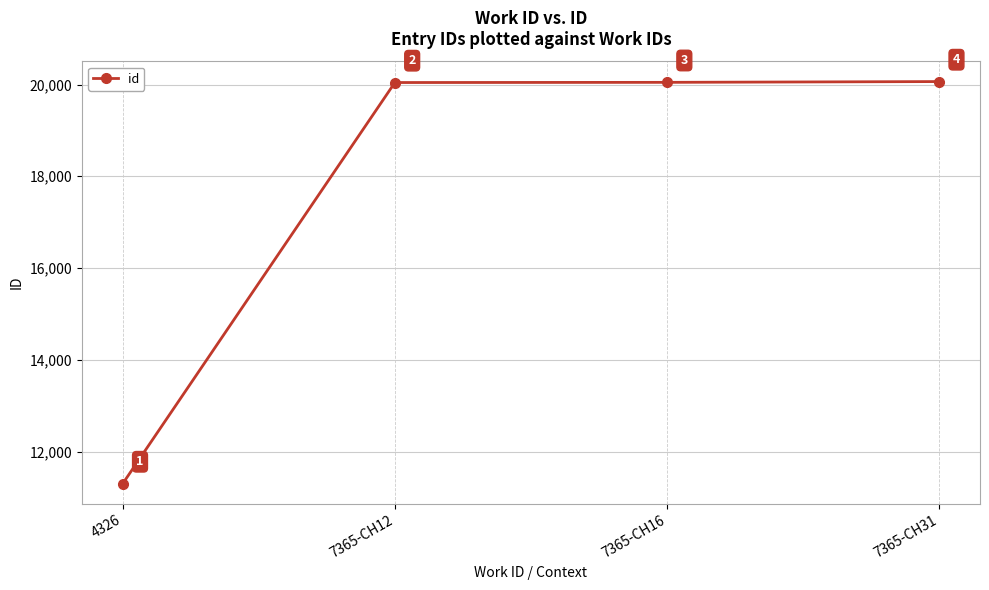

What is the difference between the values at 7365-CH31 and 7365-CH16?

17